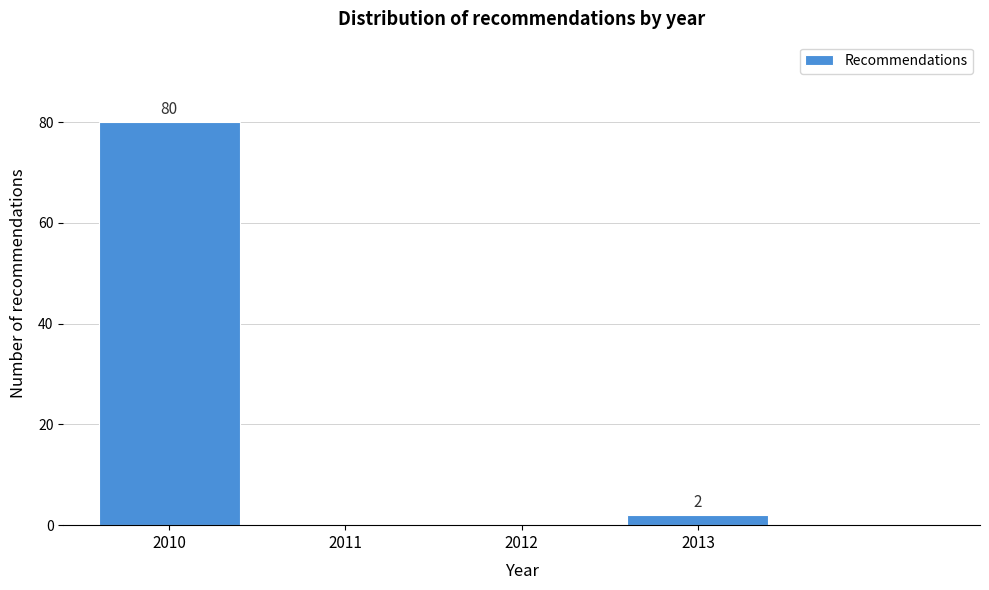

Reading left to right, what are all the values shown in this chart?

2010=80	2011=0	2012=0	2013=2